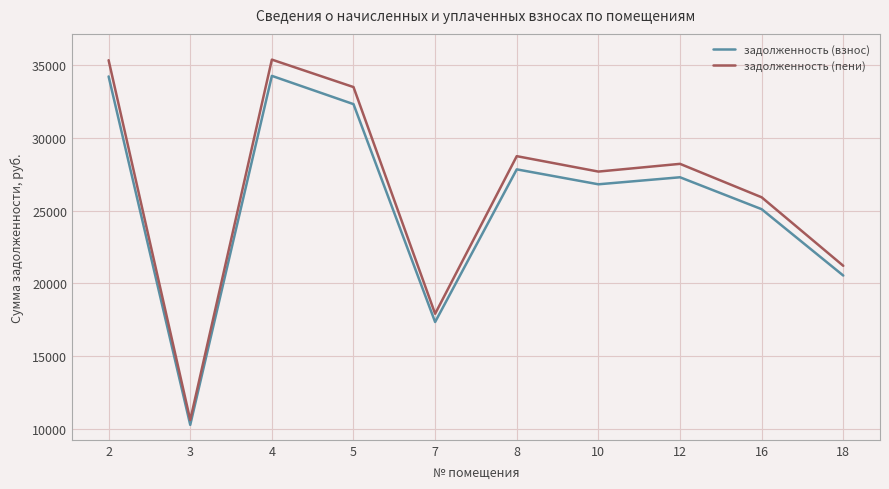

What is the spread (max minus min) of values at 12?

922.6